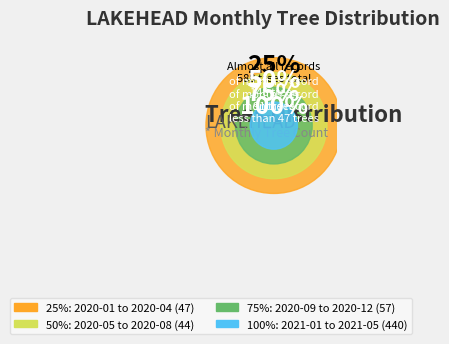

Rank the categories by value from highest to lowest.

2021-03, 2021-01, 2021-02, 2021-04, 2020-11, 2020-07, 2020-02, 2021-05, 2020-06, 2020-01, 2020-09, 2020-04, 2020-10, 2020-03, 2020-12, 2020-08, 2020-05